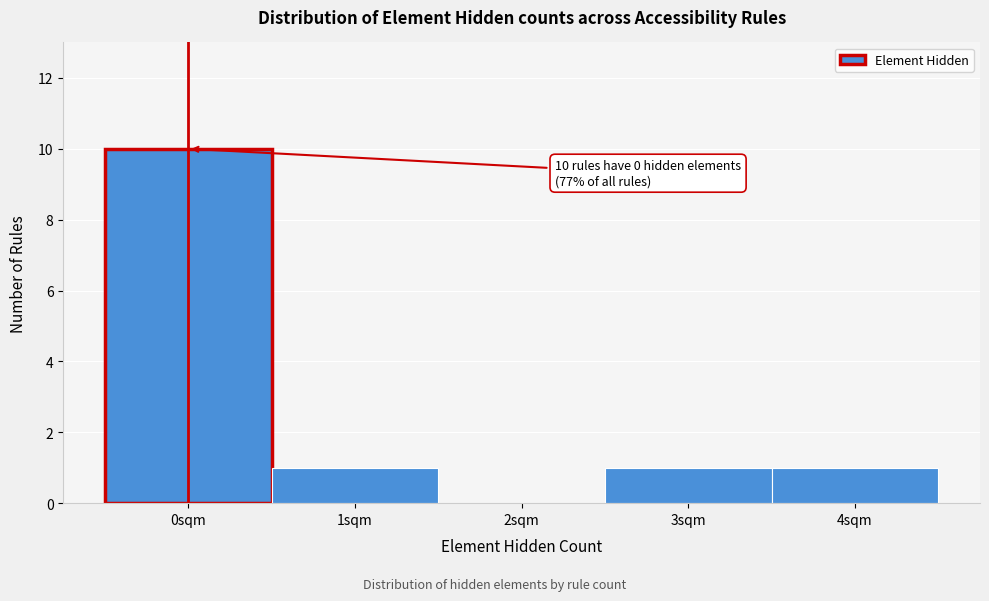

Which range on the x-axis has the tallest bar?

-0.5 to 0.5